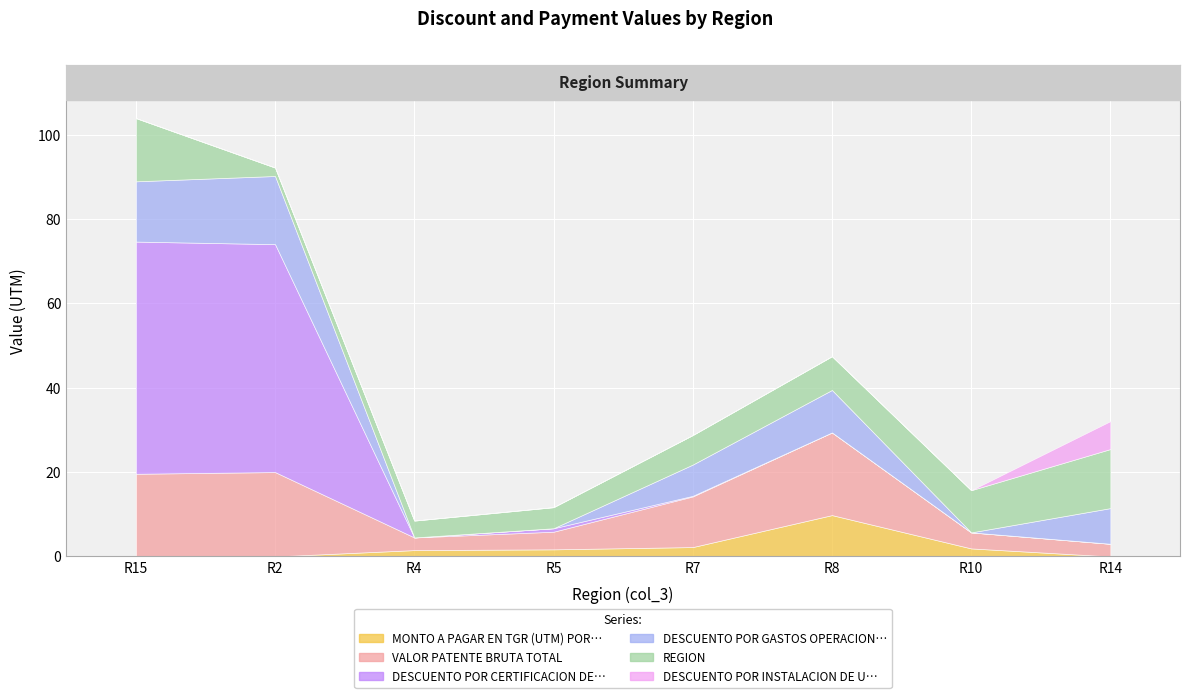

The DESCUENTO POR CERTIFICACION DE DESEMBAR series shows 0.0 at 4. True or false?

True